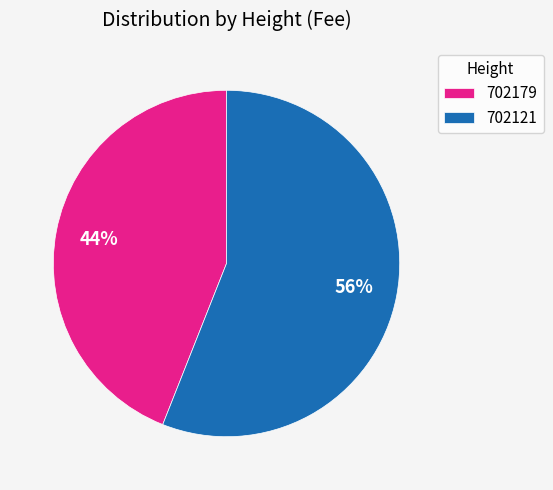

Combined, do 702121 and 702179 account for over 50%?

Yes